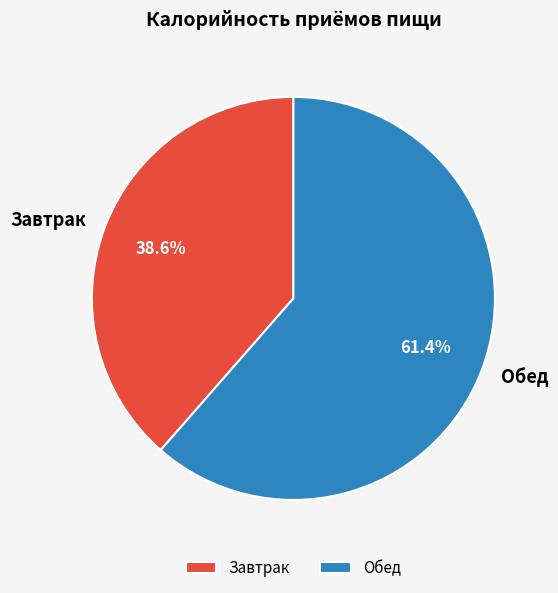

Rank the categories by value from lowest to highest.

Завтрак, Обед